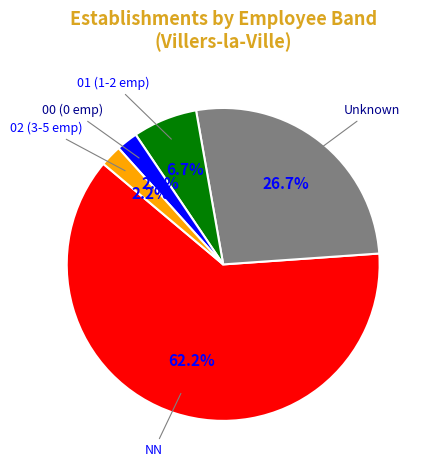

To the nearest percent, what is the average slice percentage?

20%